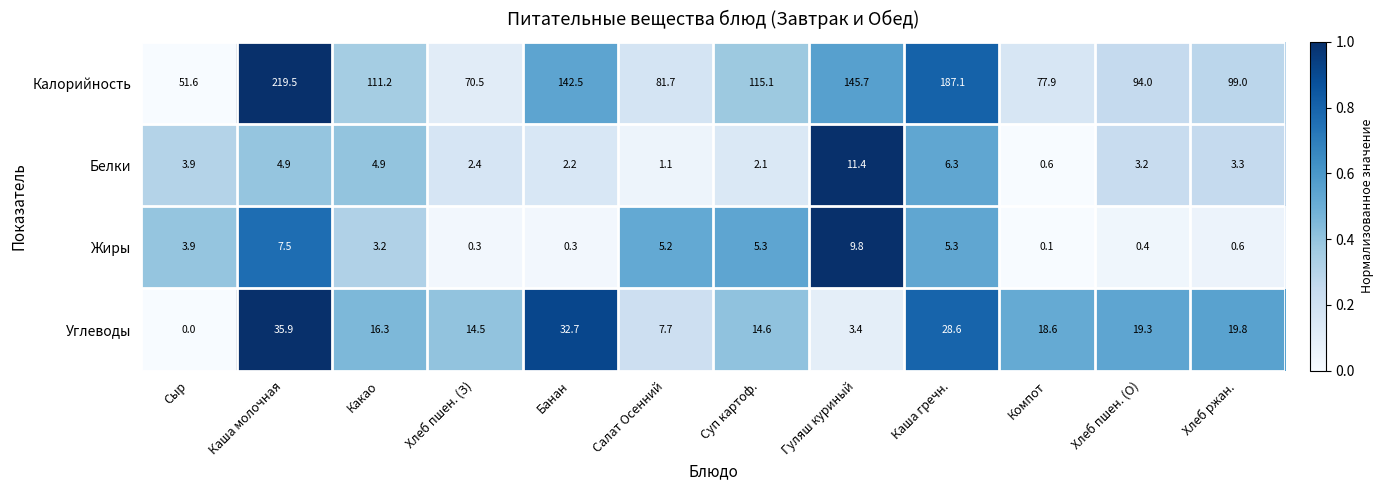

What is the approximate value of Калорийность at Какао?

111.2